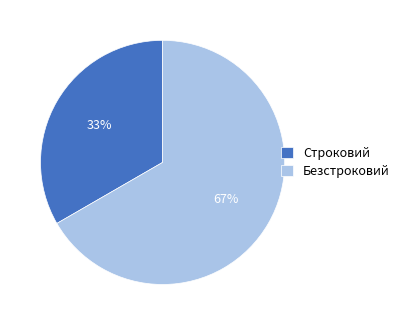

What is the largest slice in the pie chart?

Безстроковий